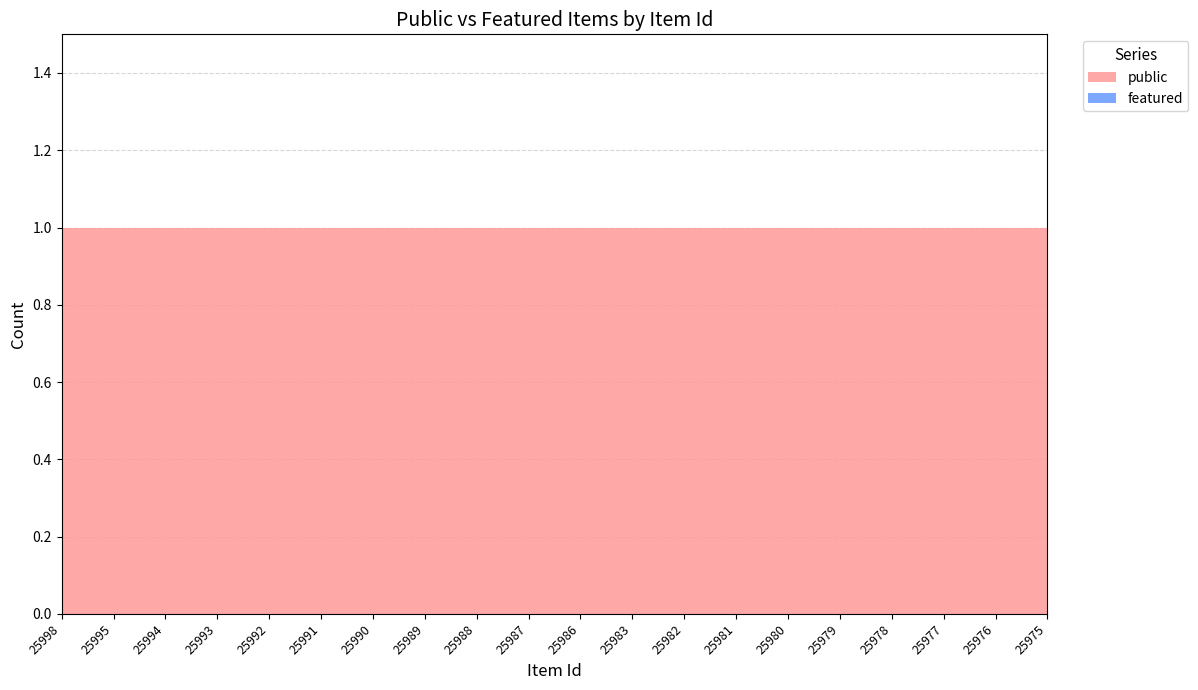

Reading left to right, transcribe all the data shown in this chart.

public: 25998=1	25995=1	25994=1	25993=1	25992=1	25991=1	25990=1	25989=1	25988=1	25987=1	25986=1	25983=1	25982=1	25981=1	25980=1	25979=1	25978=1	25977=1	25976=1	25975=1
featured: 25998=0	25995=0	25994=0	25993=0	25992=0	25991=0	25990=0	25989=0	25988=0	25987=0	25986=0	25983=0	25982=0	25981=0	25980=0	25979=0	25978=0	25977=0	25976=0	25975=0